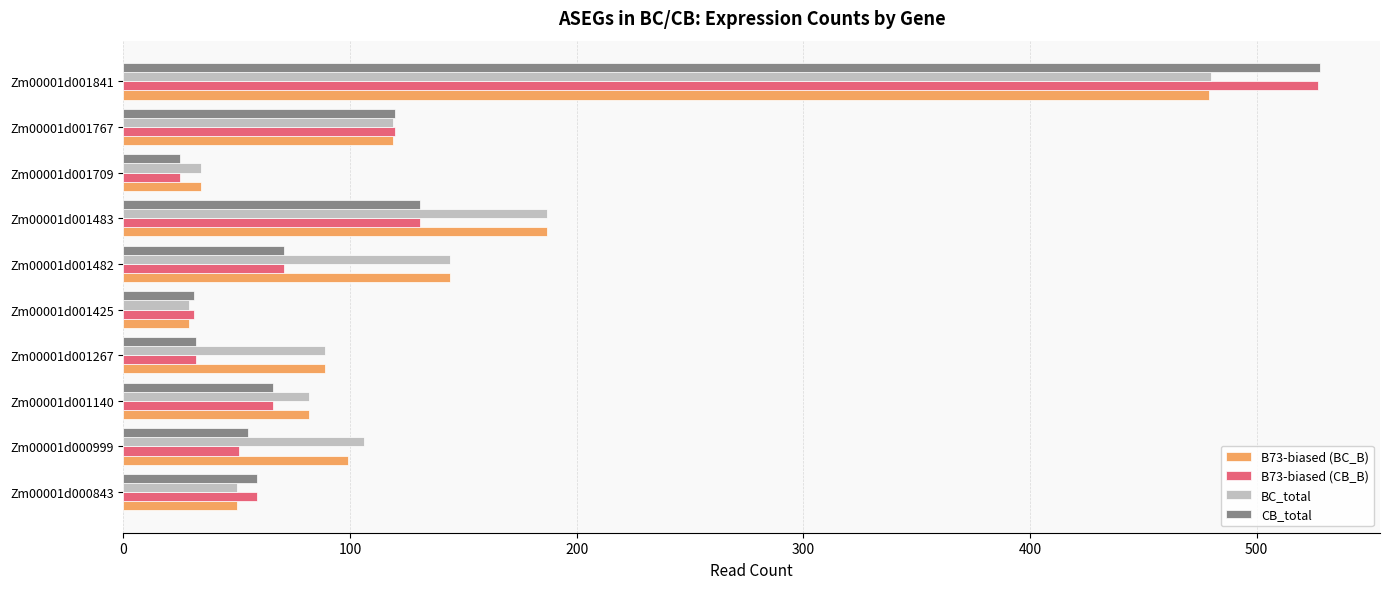

What is the difference between the CB_total values at Zm00001d001767 and Zm00001d001425?

89